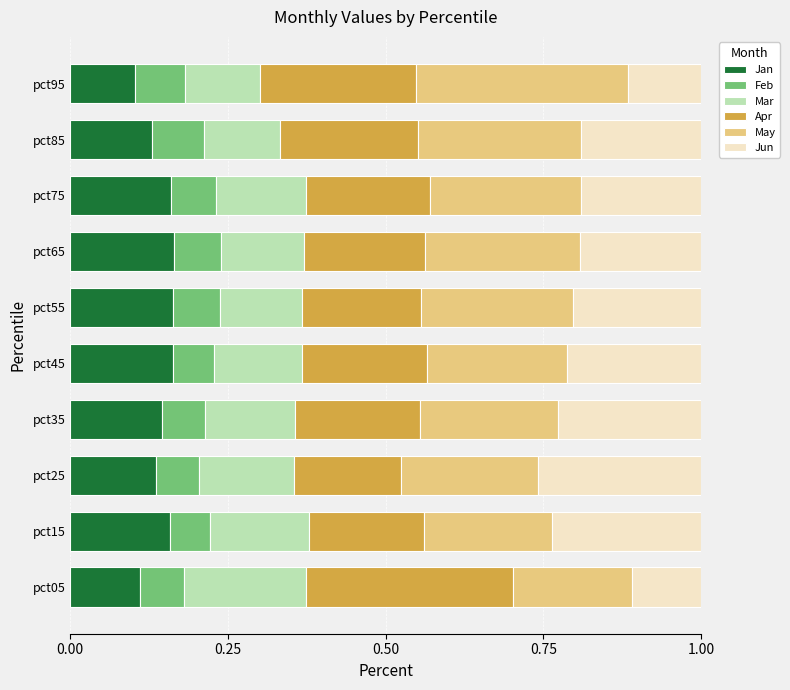

What is the total value across all series at pct55?

1.0